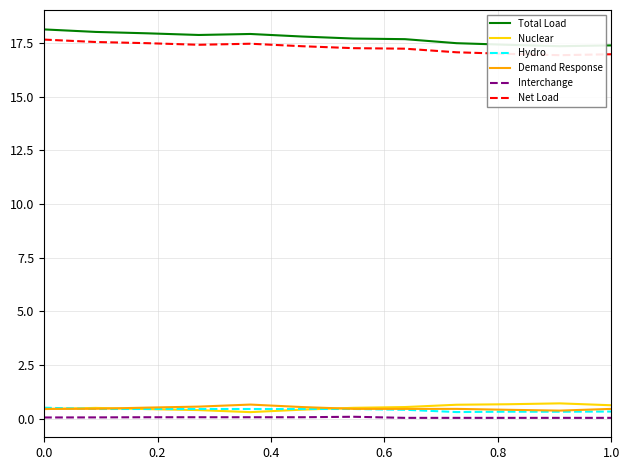

Which series has the widest spread of values?

Total Load